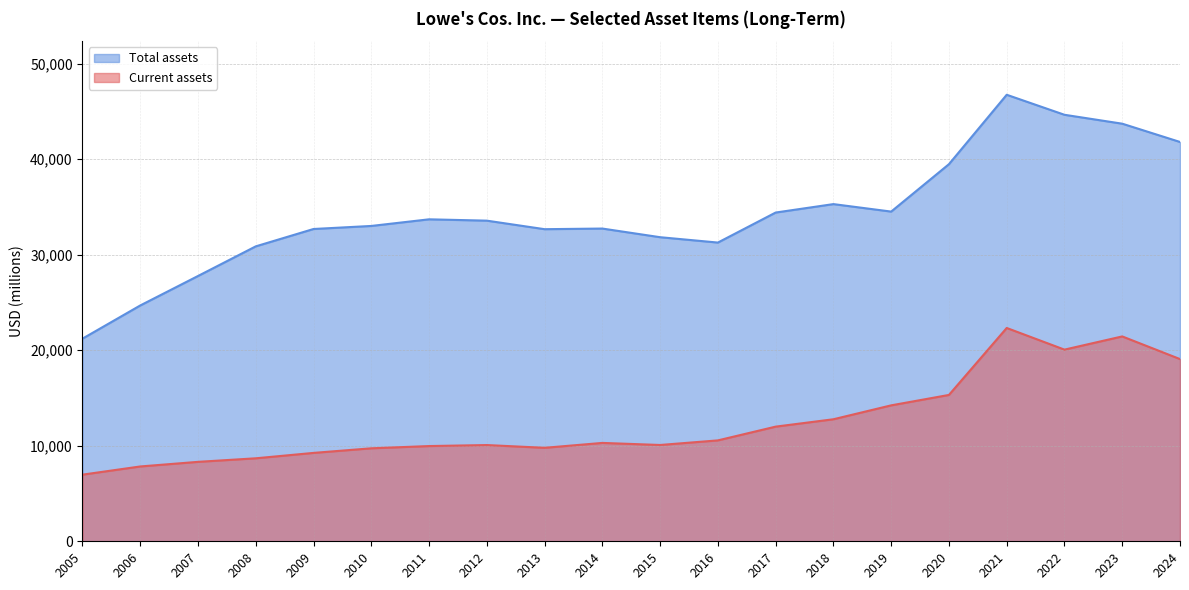

Which label corresponds to the largest value in the chart?

2021